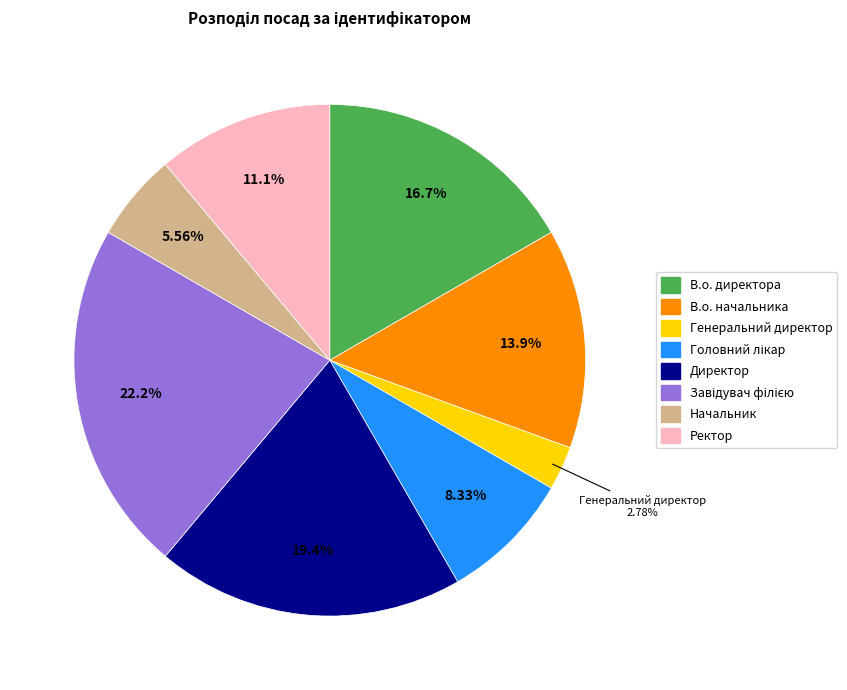

What is the smallest slice in the pie chart?

Генеральний директор